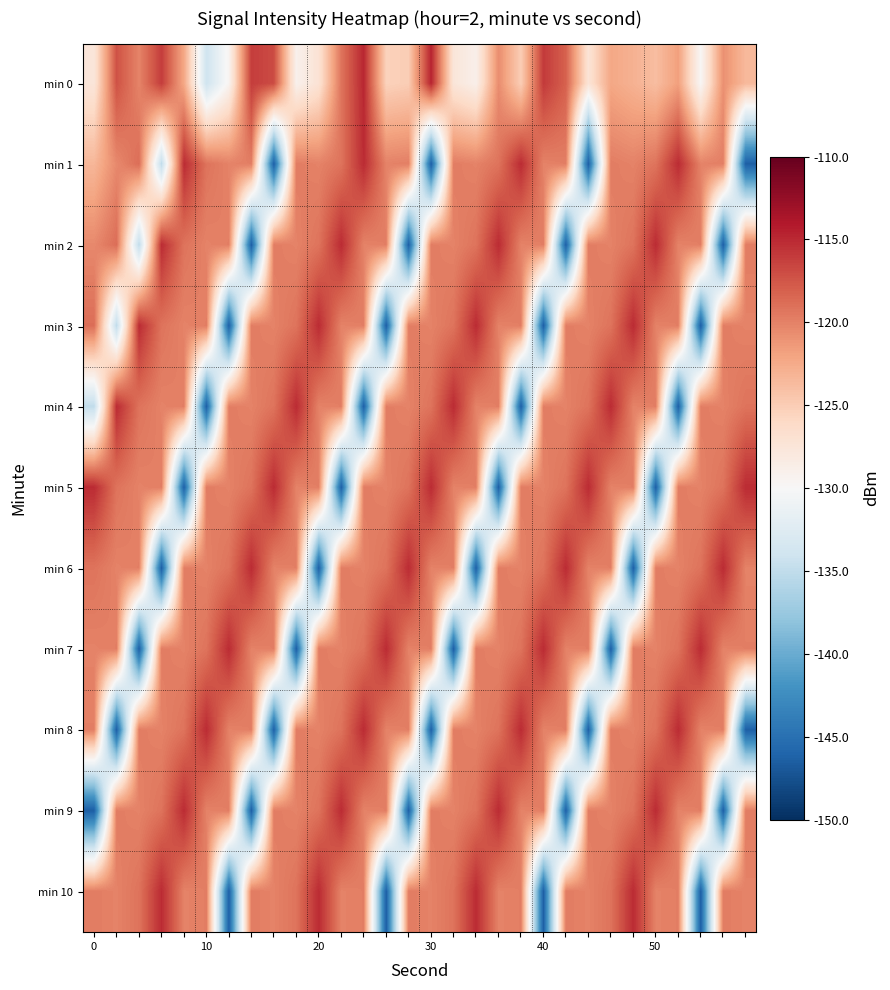

At which category does the chart reach its peak across all series?

30